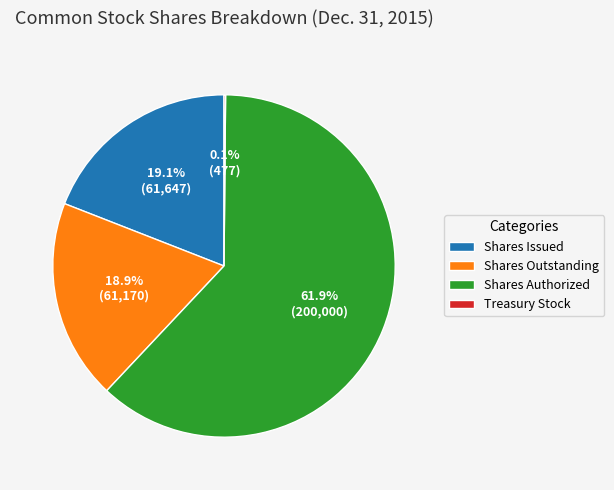

Combined, what portion of the pie is Shares Outstanding and Shares Issued?

38.0%